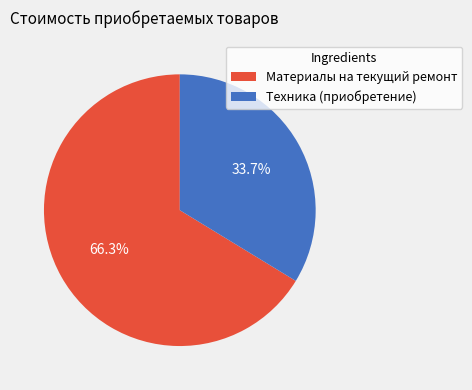

To the nearest percent, what percentage of the pie is Техника (приобретение)?

34%